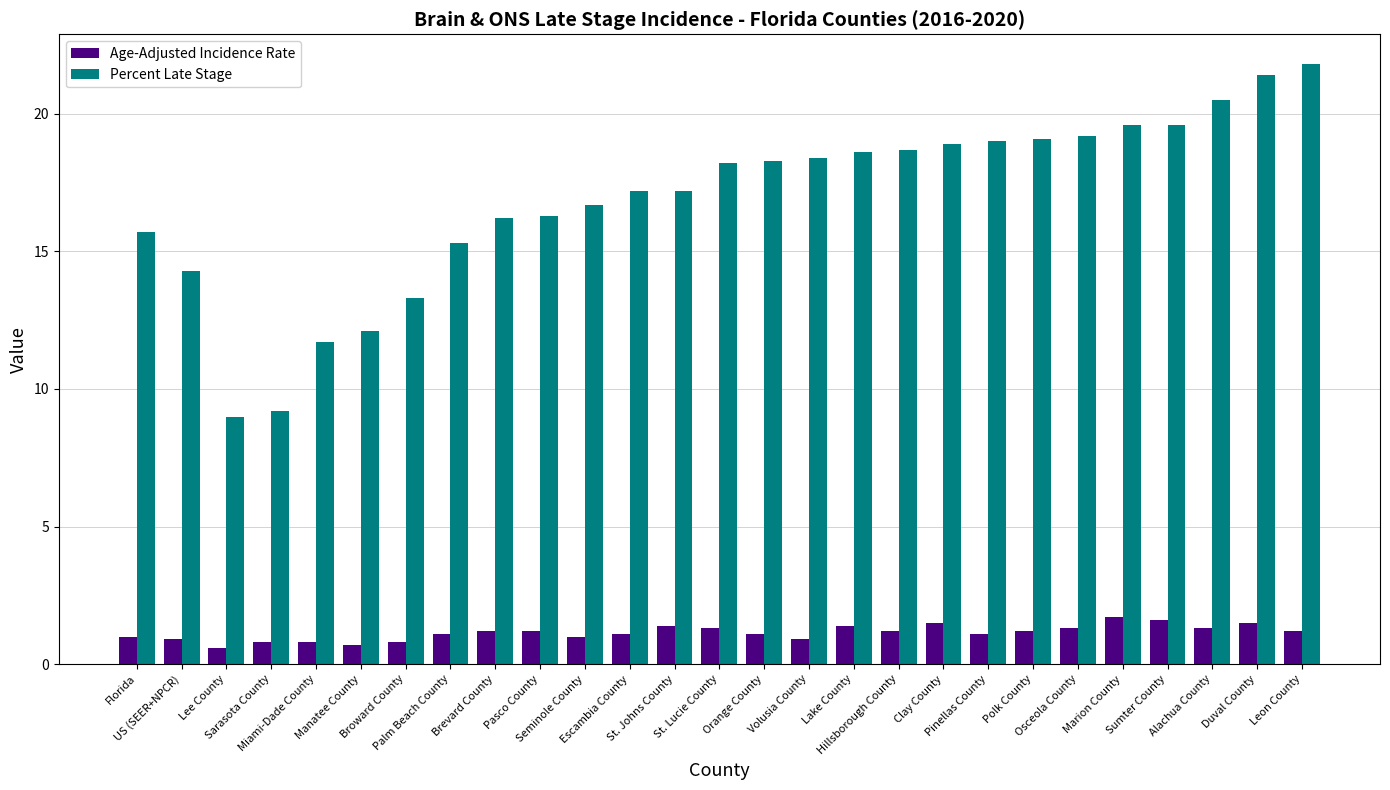

The Age-Adjusted Incidence Rate series shows 0.3 at Orange County. True or false?

False